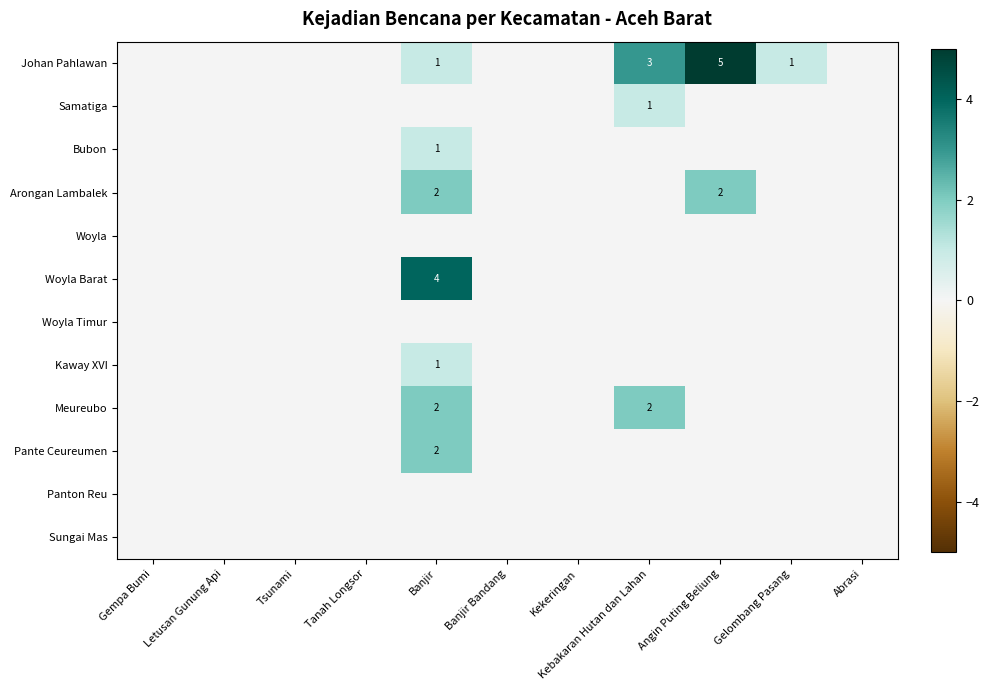

The Meureubo series shows 0 at Letusan Gunung Api. True or false?

True